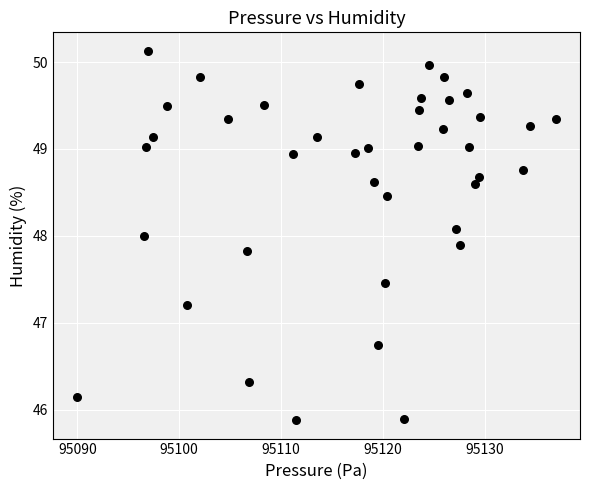

What is the range of X values (max minus min)?

47.0